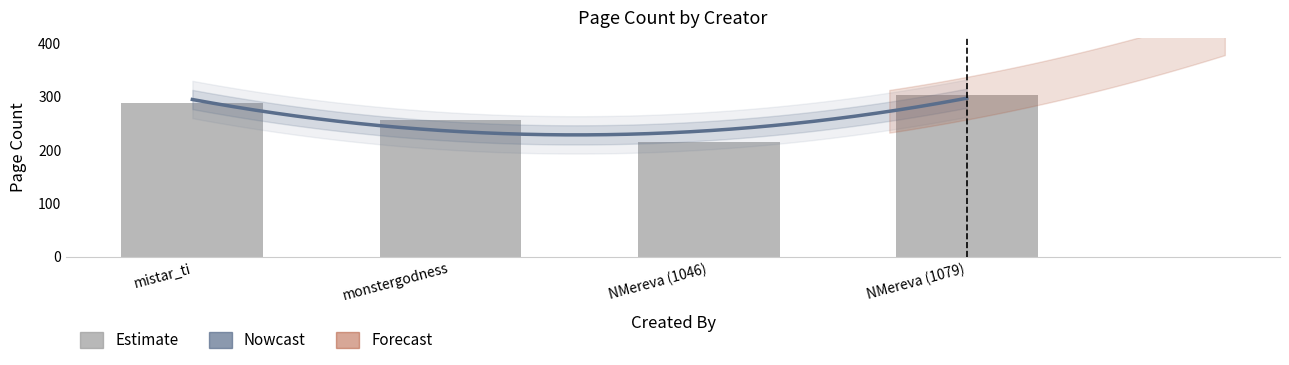

Which has a higher value, mistar_ti or NMereva (1079)?

NMereva (1079)